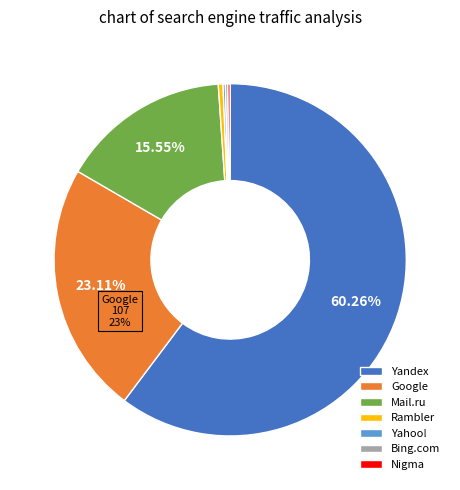

Which category has the biggest portion of the pie?

Yandex